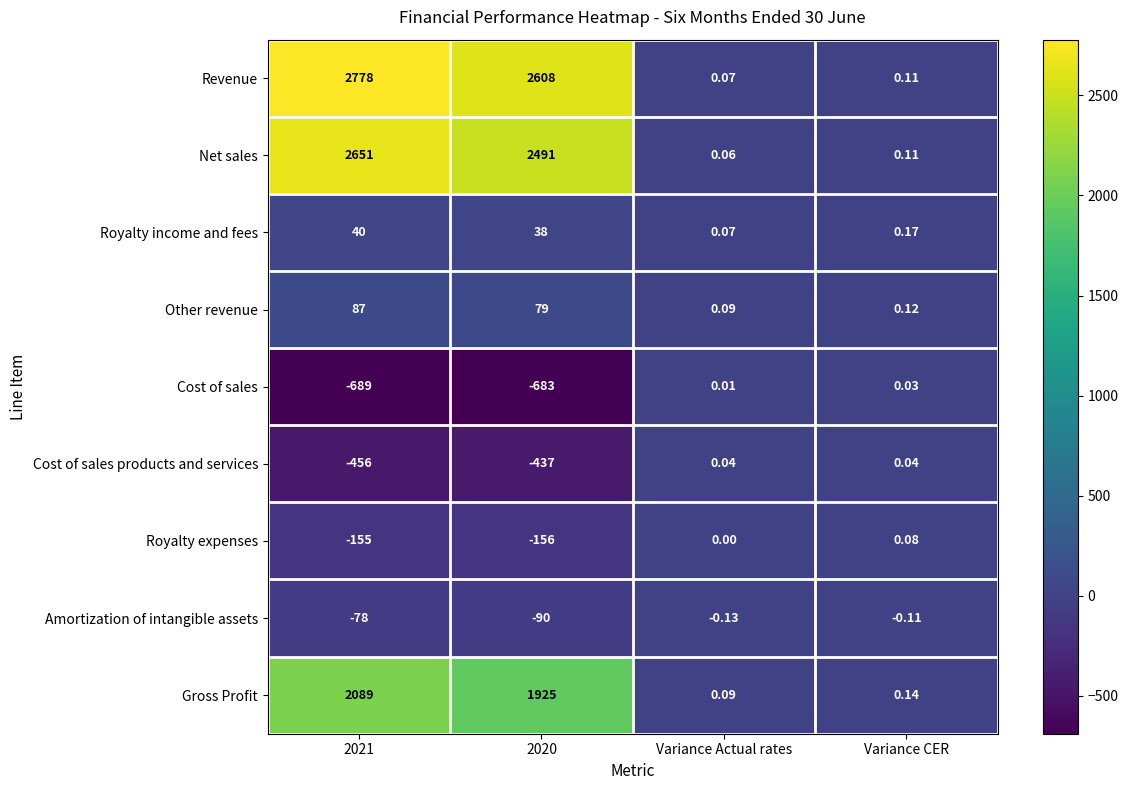

Rank the series by their maximum value, from lowest to highest.

Amortization of intangible assets, Cost of sales, Cost of sales products and services, Royalty expenses, Royalty income and fees, Other revenue, Gross Profit, Net sales, Revenue